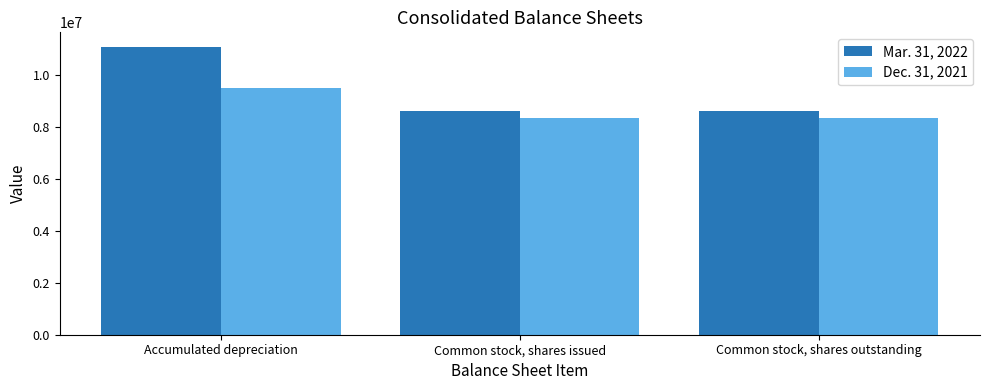

Reading left to right, extract all data points from this chart.

Mar. 31, 2022: 11095567	8620591	8620591
Dec. 31, 2021: 9487728	8348310	8348310